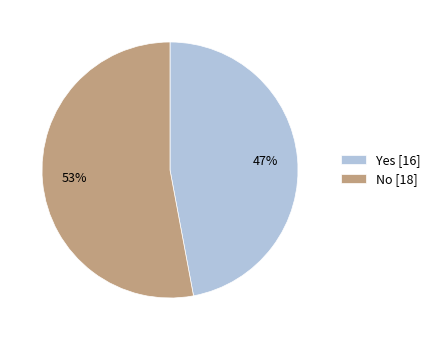

What is the smallest slice in the pie chart?

Yes